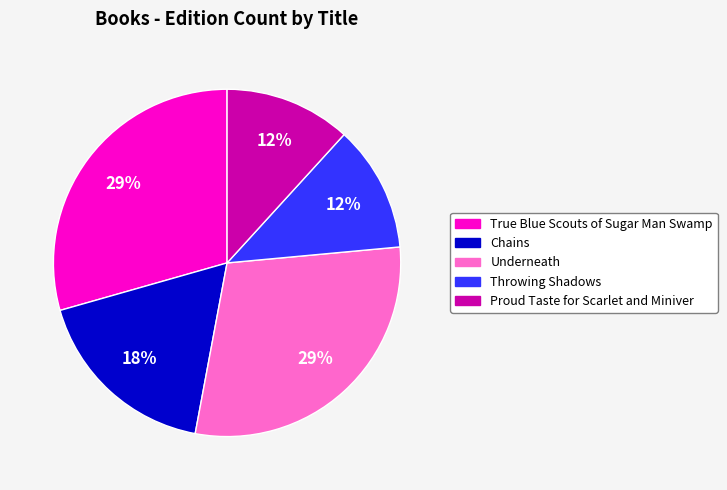

Is there any slice that represents more than half of the pie?

No